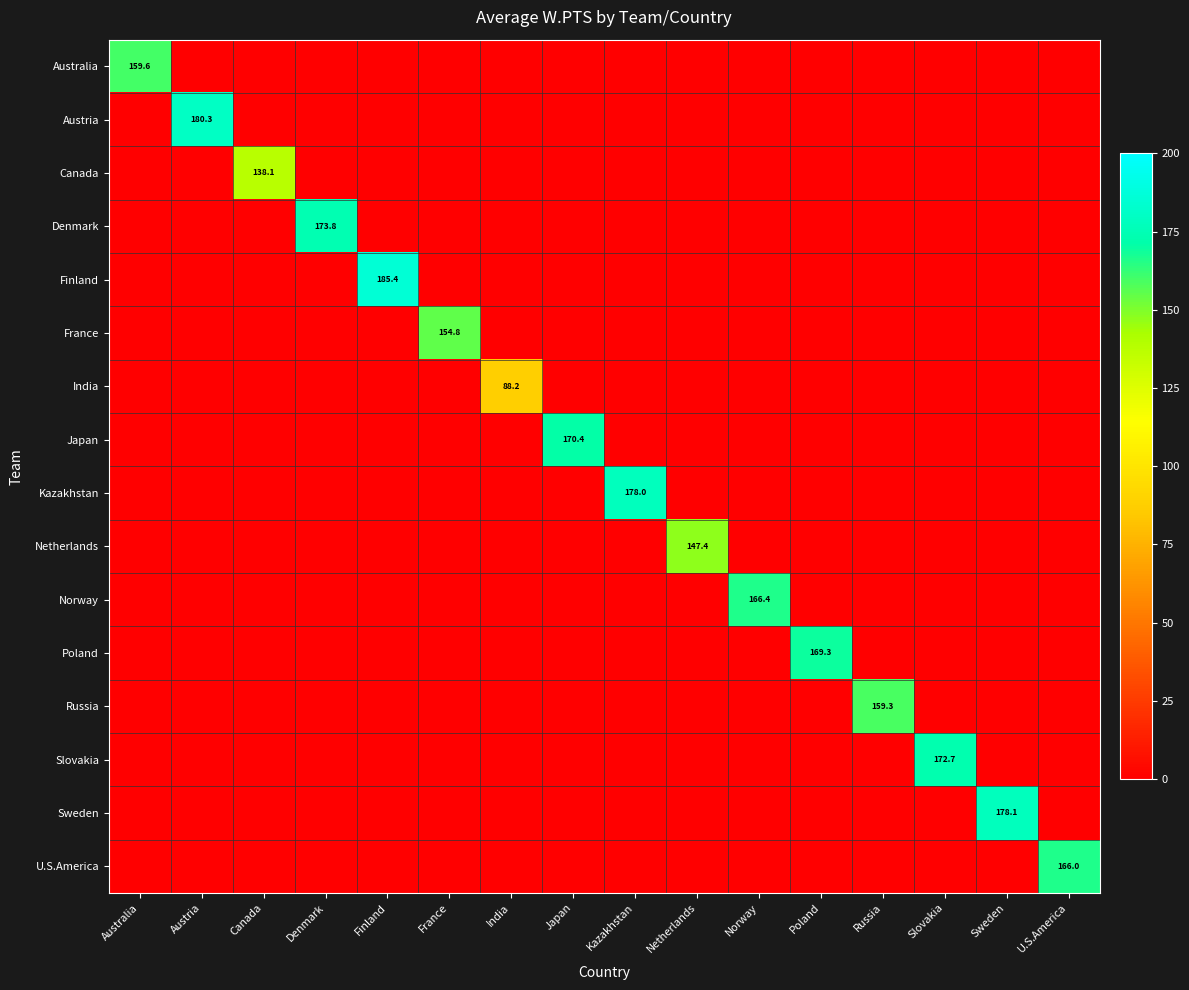

True or false: India has a value of 143.5 at India.

False